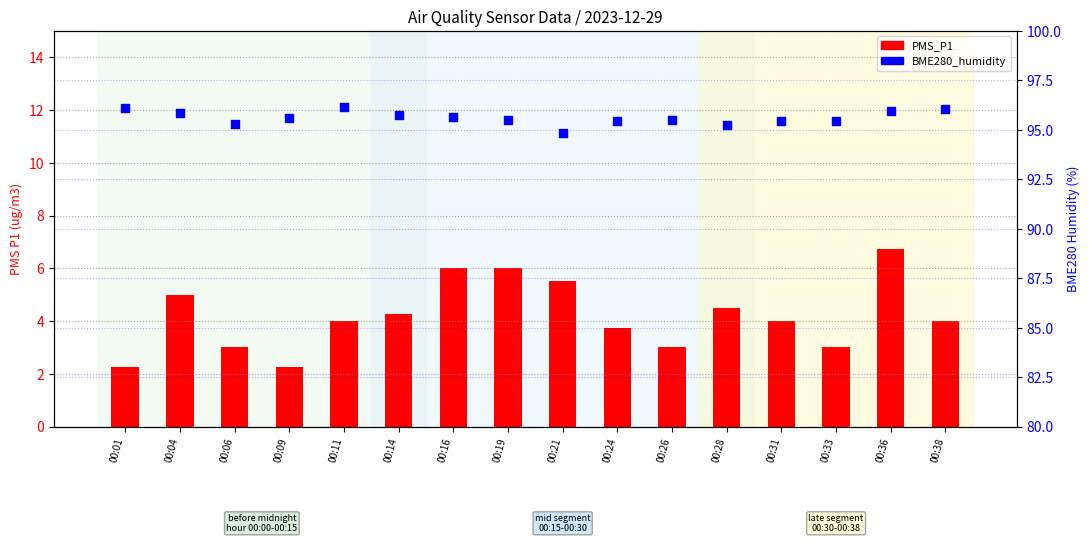

What is the total value across all series at 00:09?

97.8